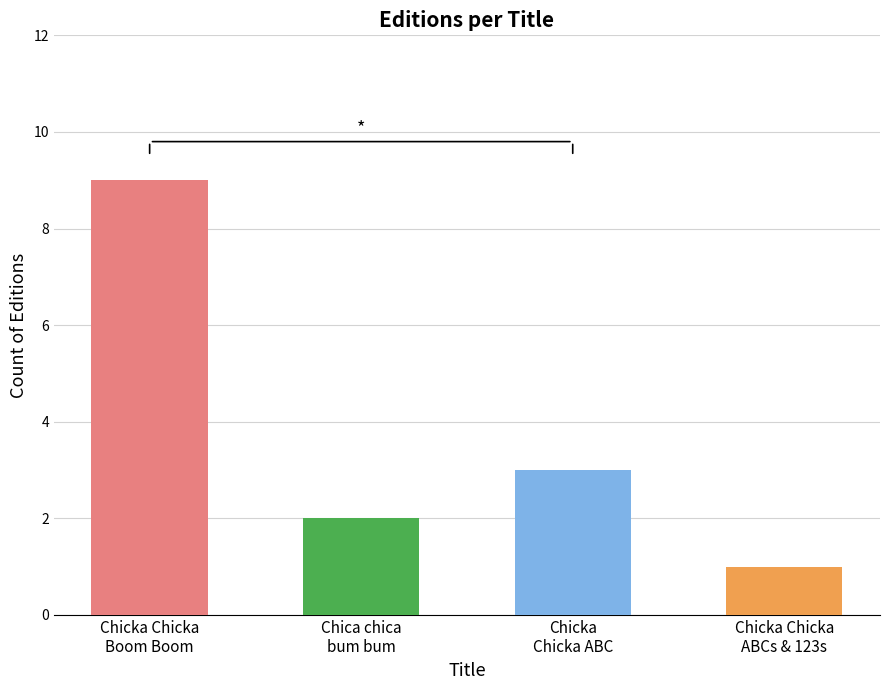

Which label corresponds to the largest value in the chart?

Chicka Chicka Boom Boom